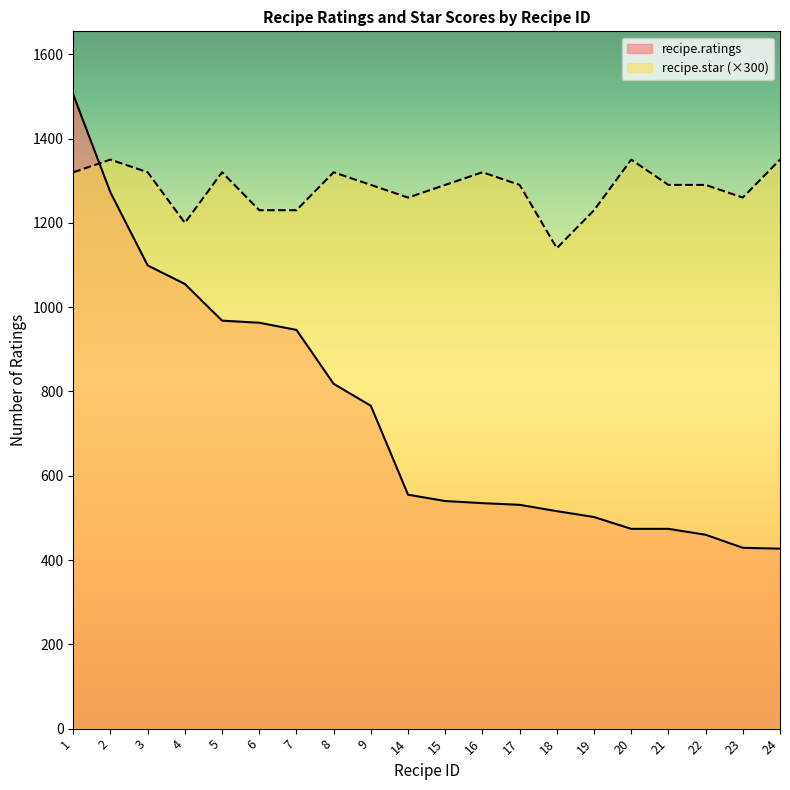

How many intersections are there between recipe.star and recipe.ratings?

1